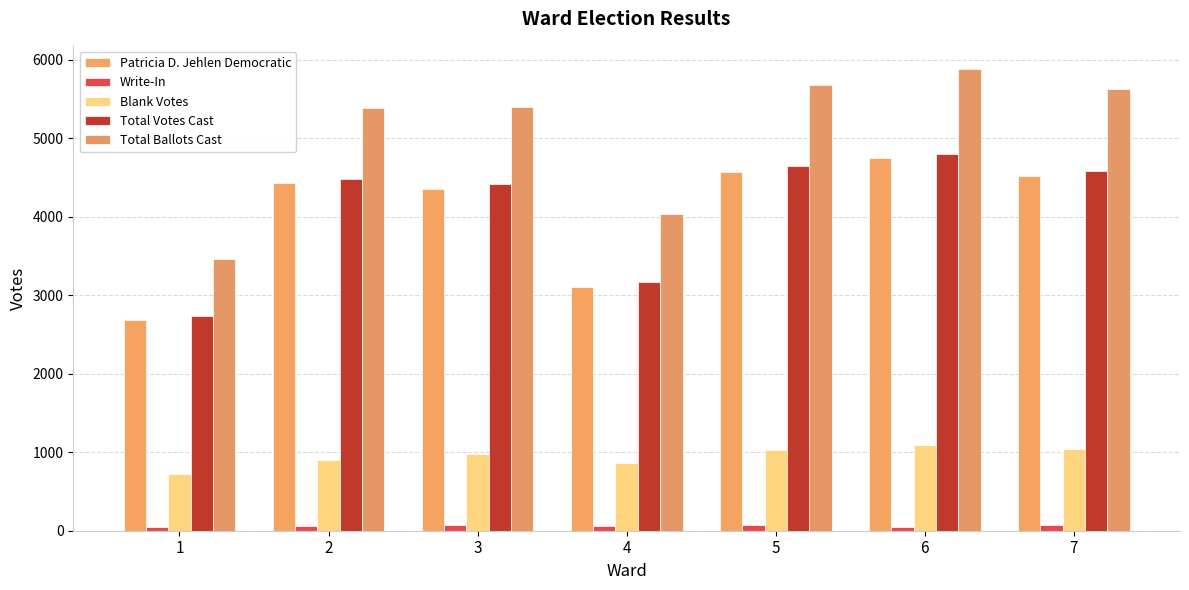

How many bars are there in total?

35